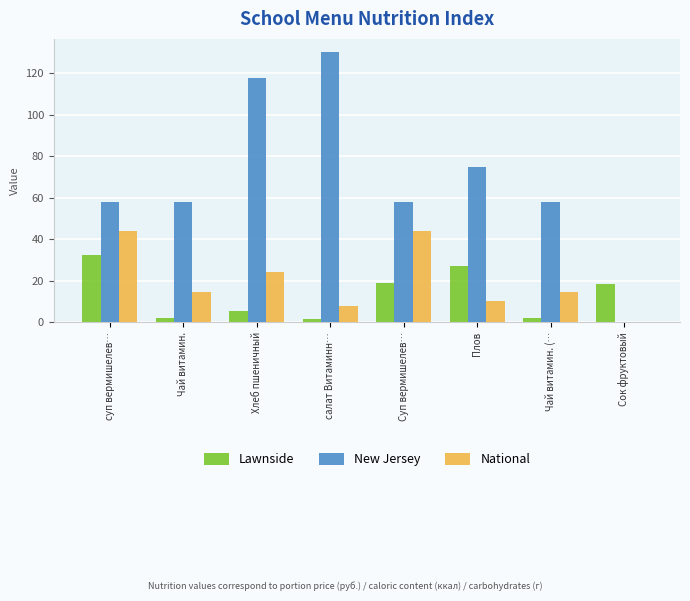

Which series has the largest range (max minus min)?

New Jersey